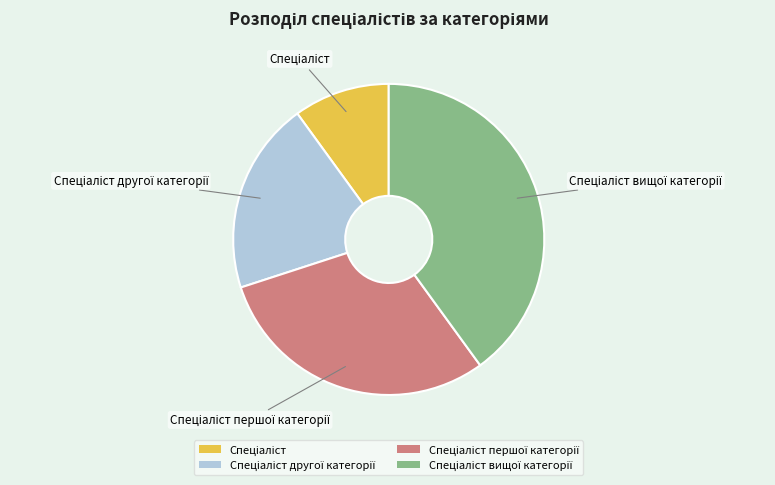

Does any single category account for the majority?

No